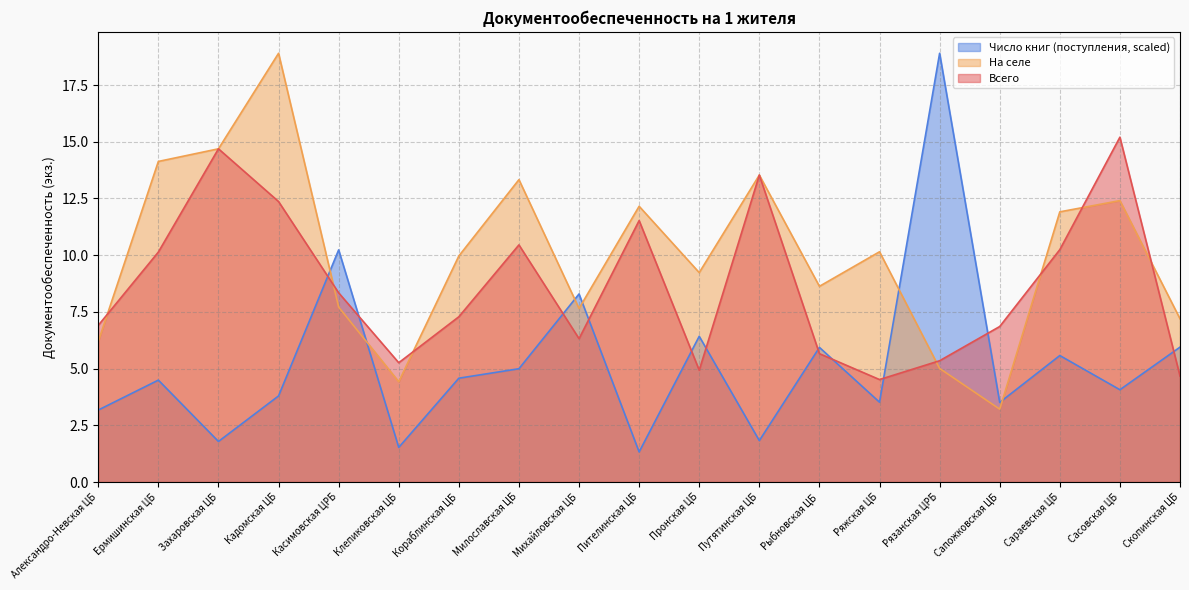

Rank the series by their average value, from lowest to highest.

Число книг (поступления, scaled), Всего, На селе